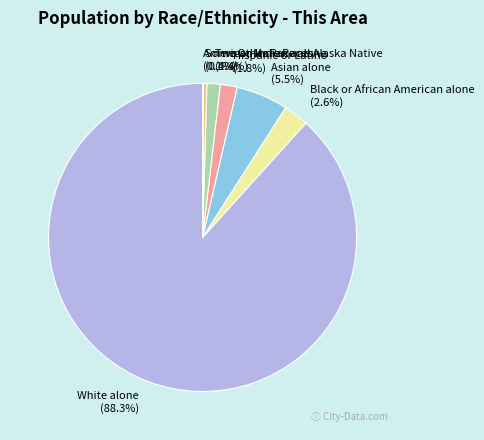

Is the sum of Asian alone and Some Other Race alone greater than half?

No